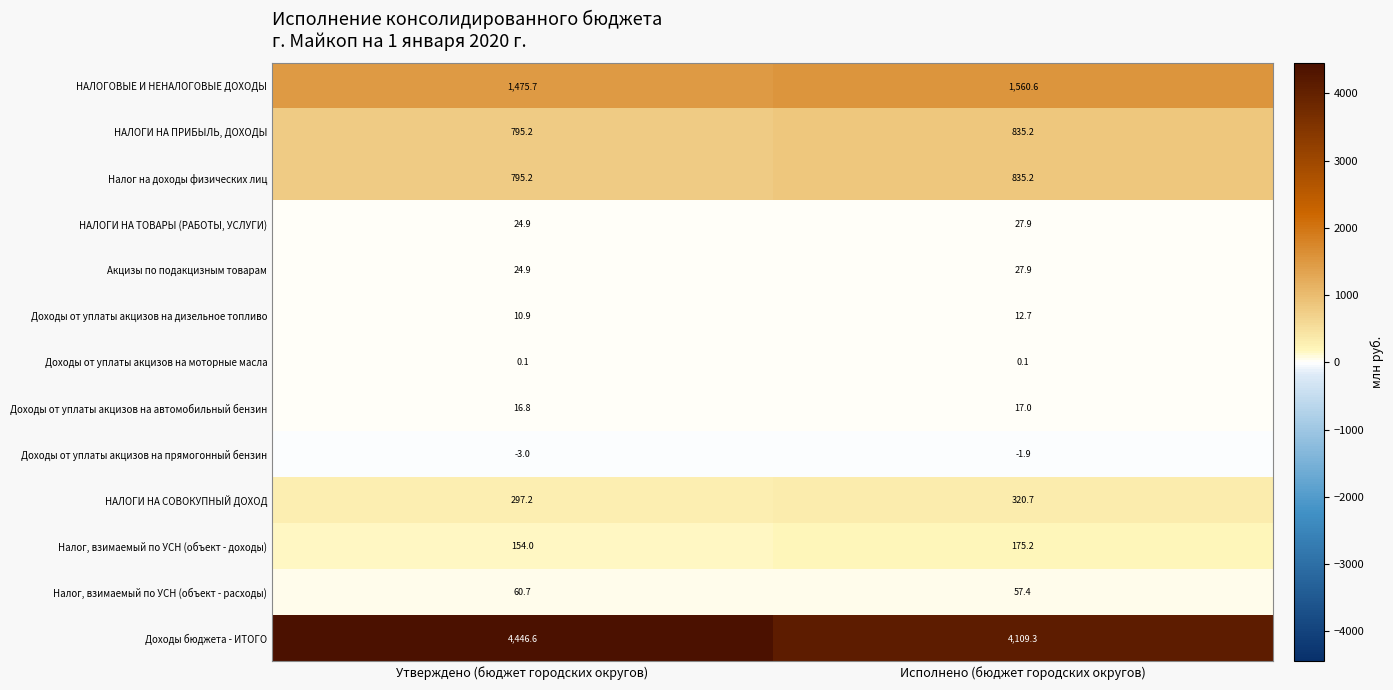

Reading left to right, transcribe all the data shown in this chart.

НАЛОГОВЫЕ И НЕНАЛОГОВЫЕ ДОХОДЫ: 1475.7	1560.6
НАЛОГИ НА ПРИБЫЛЬ, ДОХОДЫ: 795.2	835.2
Налог на доходы физических лиц: 795.2	835.2
НАЛОГИ НА ТОВАРЫ (РАБОТЫ, УСЛУГИ): 24.9	27.9
Акцизы по подакцизным товарам: 24.9	27.9
Доходы от уплаты акцизов на дизельное топливо: 10.9	12.7
Доходы от уплаты акцизов на моторные масла: 0.1	0.1
Доходы от уплаты акцизов на автомобильный бензин: 16.8	17.0
Доходы от уплаты акцизов на прямогонный бензин: -3.0	-1.9
НАЛОГИ НА СОВОКУПНЫЙ ДОХОД: 297.2	320.7
Налог, взимаемый по УСН (объект - доходы): 154.0	175.2
Налог, взимаемый по УСН (объект - расходы): 60.7	57.4
Доходы бюджета - ИТОГО: 4446.6	4109.3